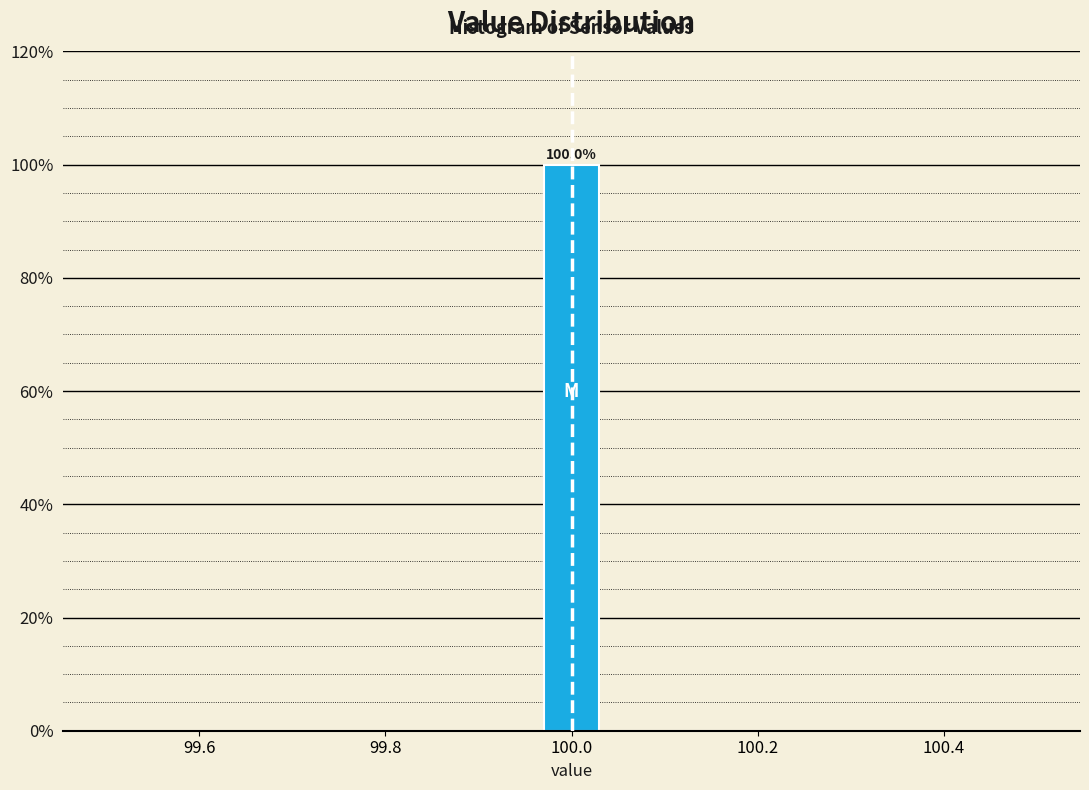

Around what value on the x-axis is the tallest bar? Give the approximate position of its centre, as read against the axis.

100.00